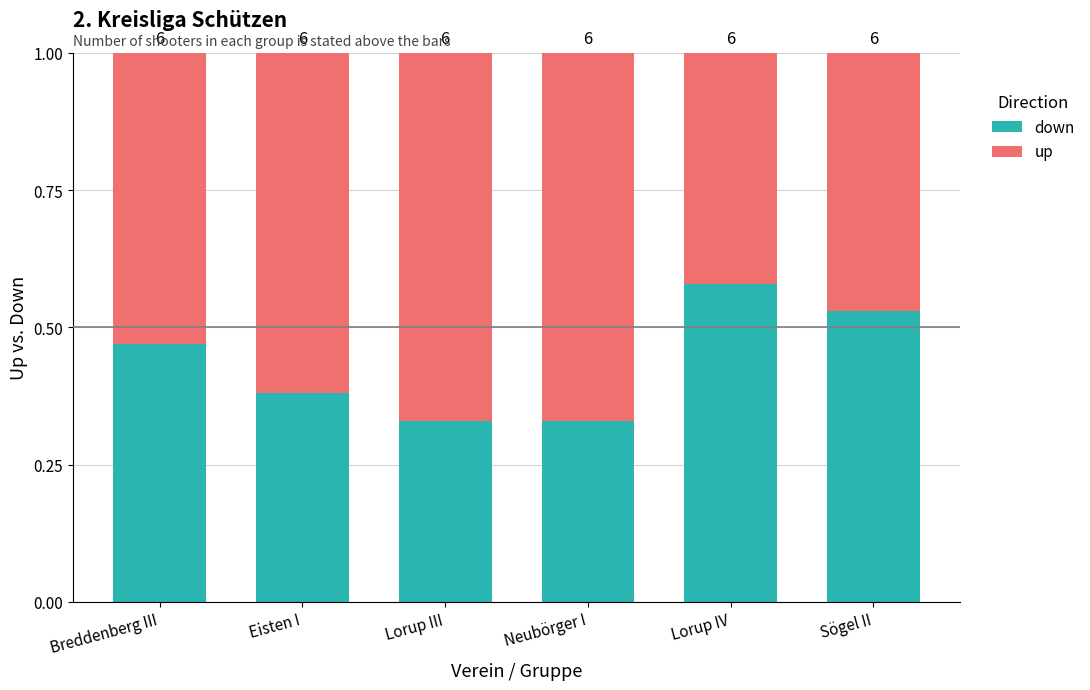

Are the bars horizontal?

No